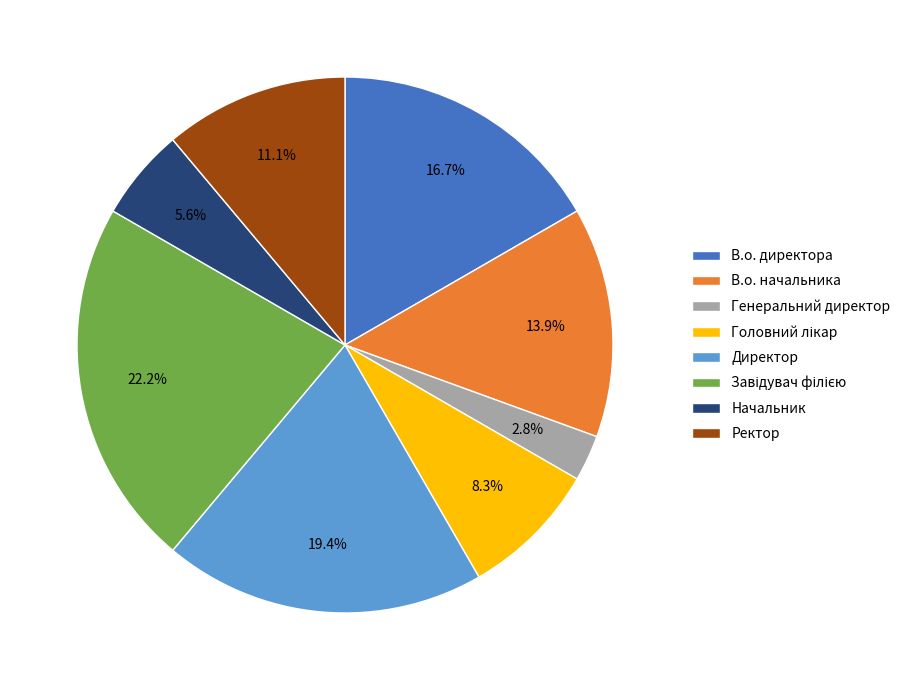

Does any single category account for the majority?

No